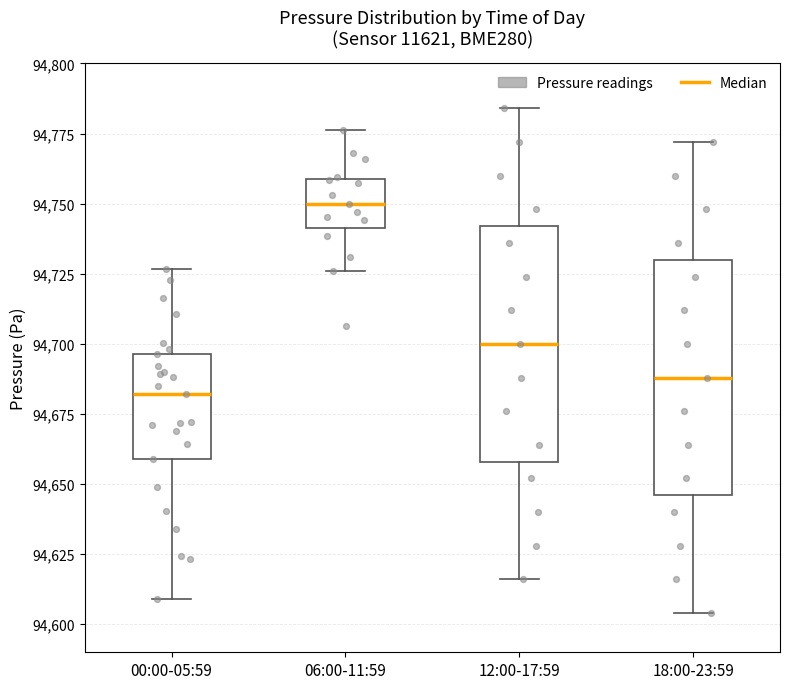

Reading left to right, transcribe this box plot: for each box, give where its median line is, the range the box spans, and where its two whiskers end, as read against the y-axis. The values are not printed on the chart, so give them approximately, as read against the axis.

00:00-05:59: median 94680, box 94660 to 94695, whiskers 94610 to 94725
06:00-11:59: median 94750, box 94740 to 94760, whiskers 94725 to 94775
12:00-17:59: median 94700, box 94660 to 94740, whiskers 94615 to 94785
18:00-23:59: median 94690, box 94645 to 94730, whiskers 94605 to 94770